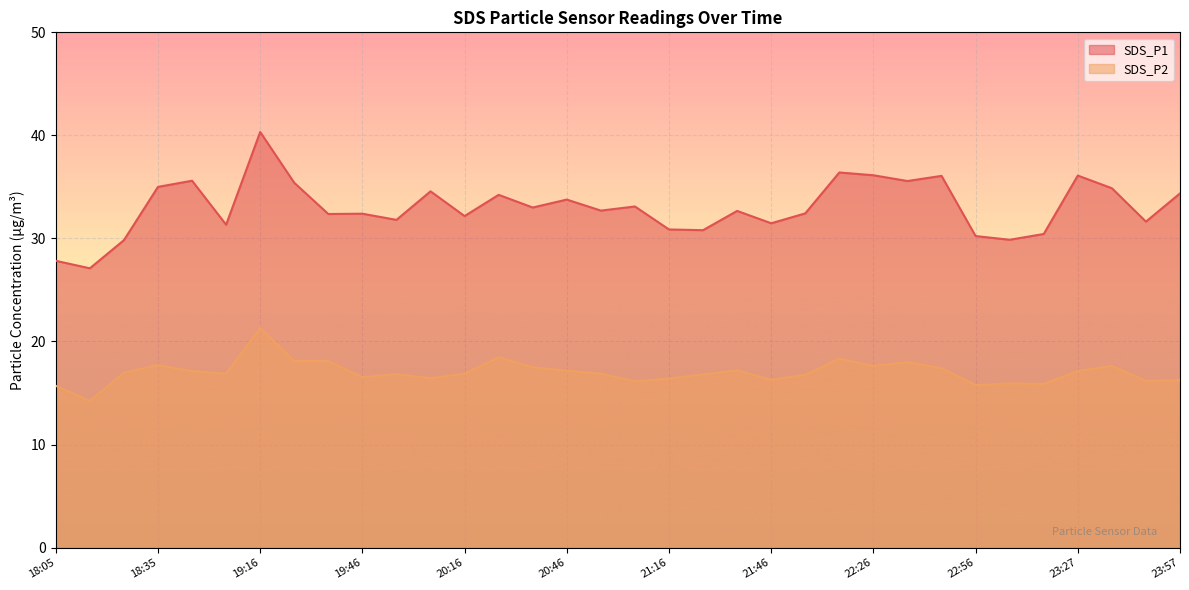

List the series in order of their peak value, highest first.

SDS_P1, SDS_P2